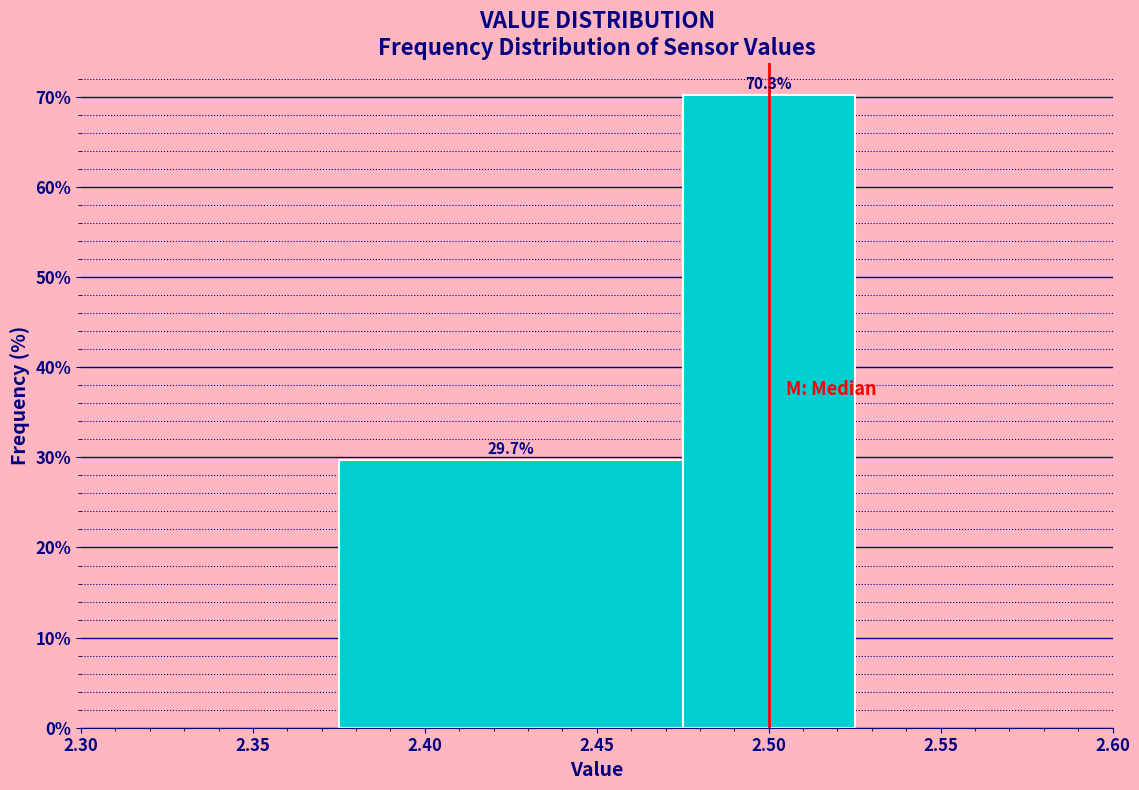

What is the height of the bar covering 2.475 to 2.525 on the x-axis?

70.3